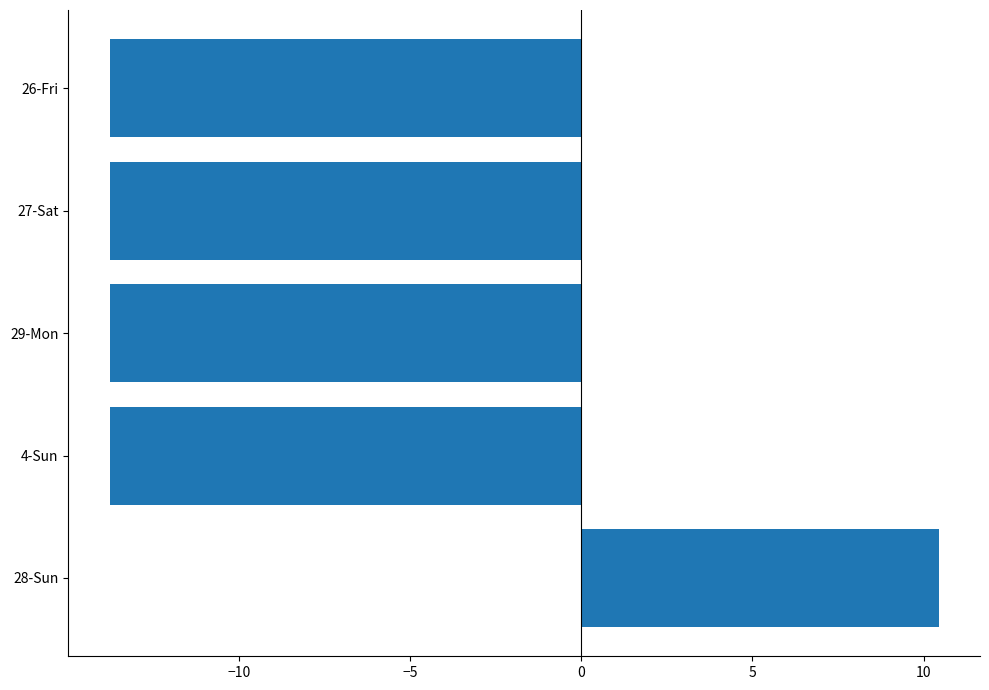

What is the change in value from 28-Sun to 26-Fri?

-24.2